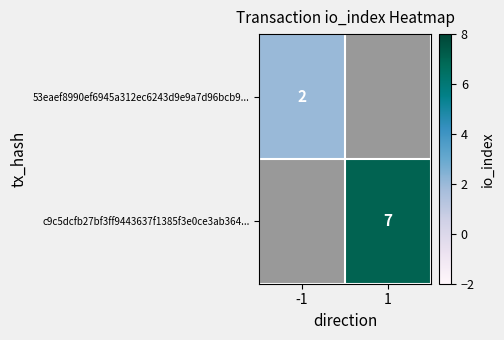

The value of 53eaef8990ef6945a312ec6243d9e9a7d96bcb9... at -1 is 3. True or false?

False